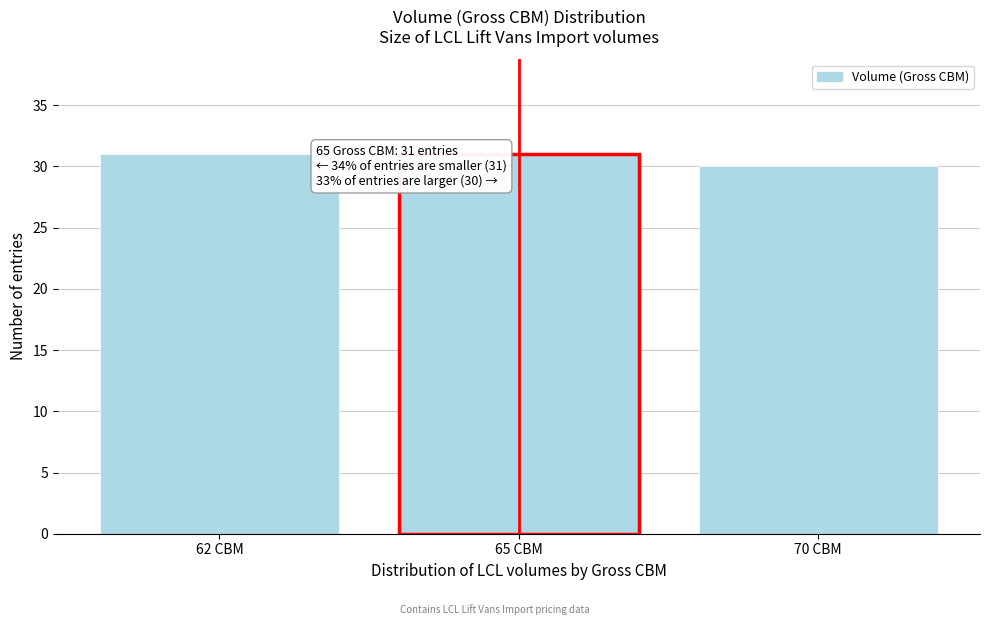

Reading left to right, what are all the values shown in this chart?

31	31	30